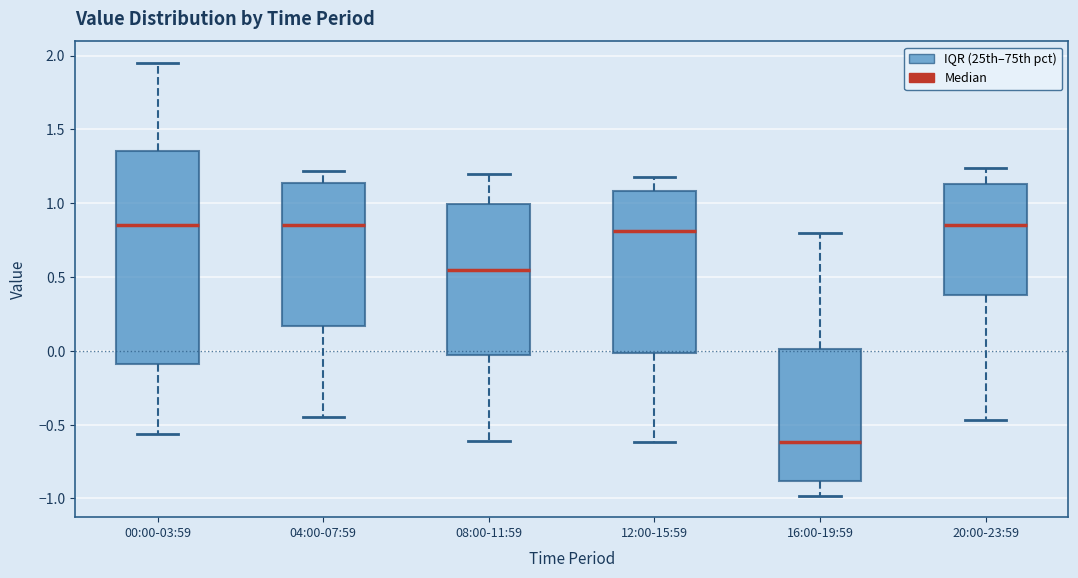

Reading left to right, transcribe this box plot: for each box, give where its median line is, the range the box spans, and where its two whiskers end, as read against the y-axis. The values are not printed on the chart, so give them approximately, as read against the axis.

00:00-03:59: median 0.85, box -0.10 to 1.35, whiskers -0.55 to 1.95
04:00-07:59: median 0.85, box 0.15 to 1.15, whiskers -0.45 to 1.20
08:00-11:59: median 0.55, box 0.00 to 1.00, whiskers -0.60 to 1.20
12:00-15:59: median 0.80, box 0.00 to 1.10, whiskers -0.60 to 1.20
16:00-19:59: median -0.60, box -0.90 to 0.00, whiskers -1.00 to 0.80
20:00-23:59: median 0.85, box 0.40 to 1.15, whiskers -0.45 to 1.25